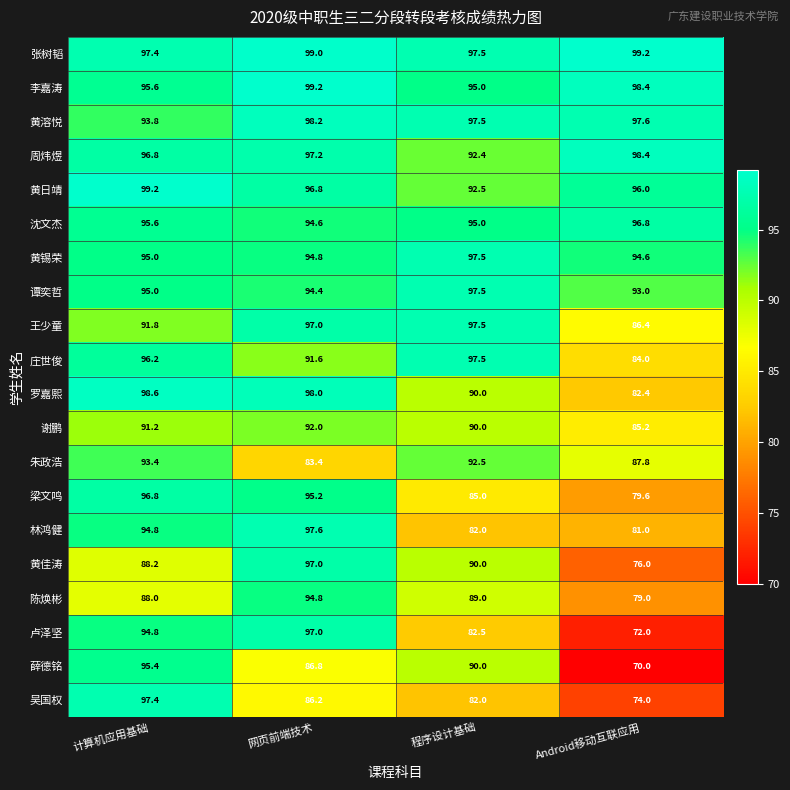

Which series changed the most between 计算机应用基础 and Android移动互联应用?

薛德铭